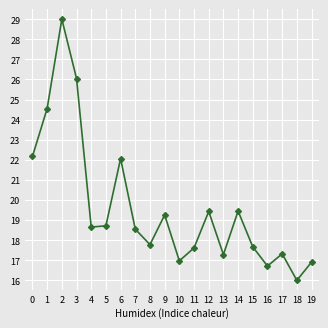

The value at 1 is 24.6. True or false?

True